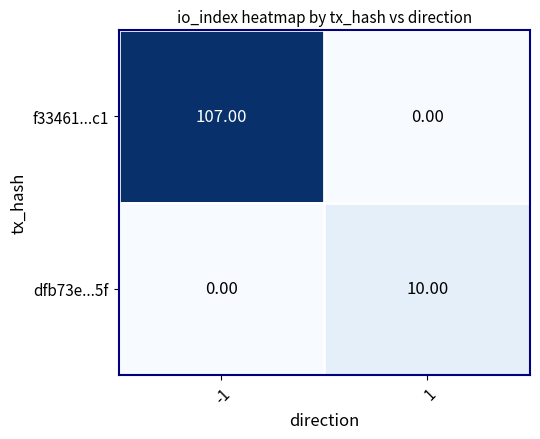

What is the maximum value shown in the chart?

107